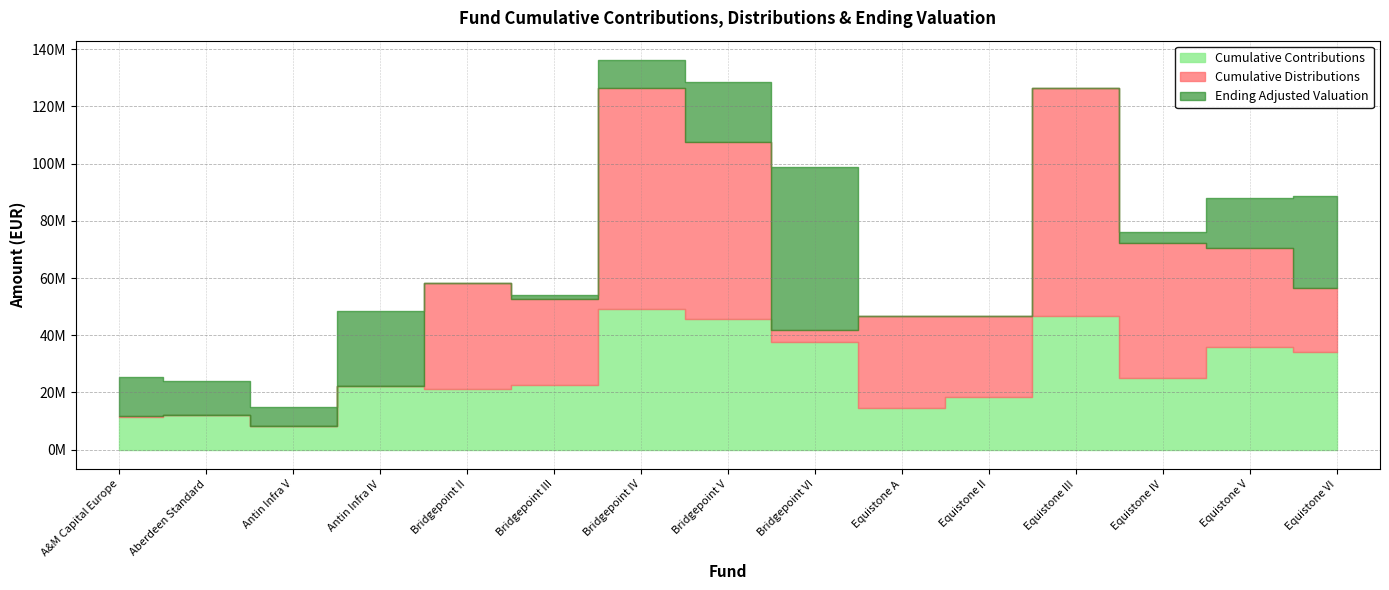

How many intersections are there between Ending Adjusted Valuation and Cumulative Distributions?

4